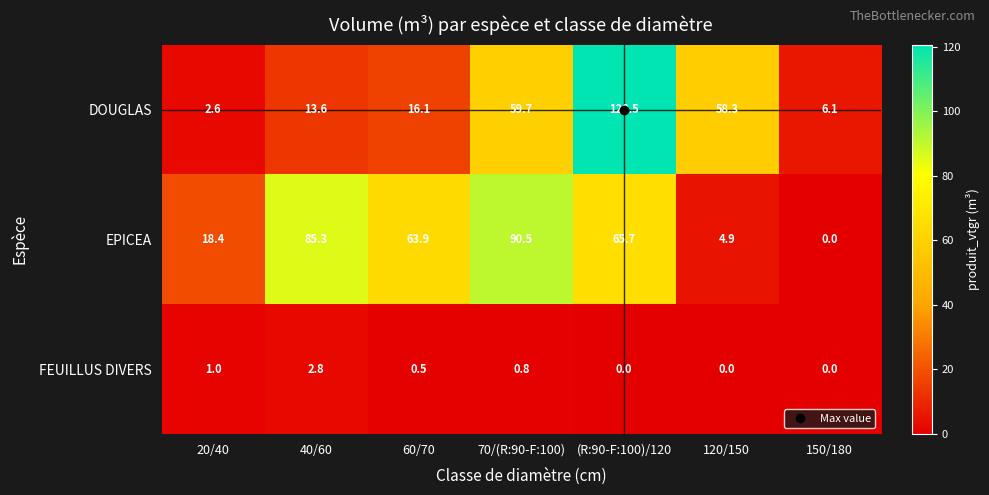

Between 40/60 and 70/(R:90-F:100), which series saw the biggest shift?

DOUGLAS